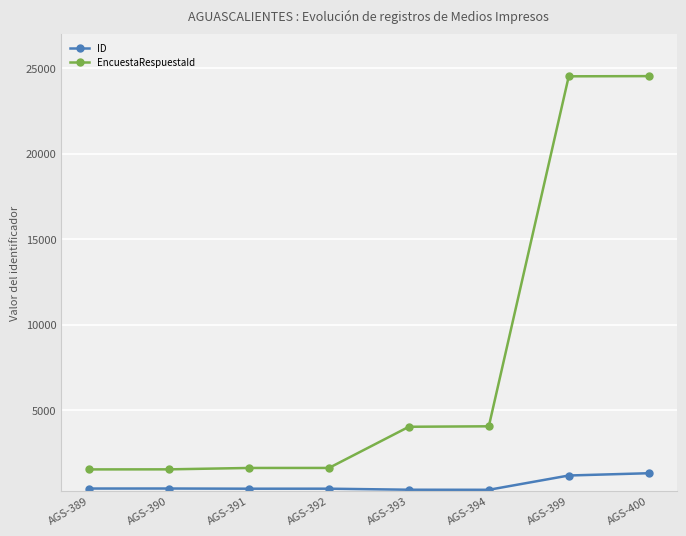

Which series changed the most between AGS-391 and AGS-393?

EncuestaRespuestaId